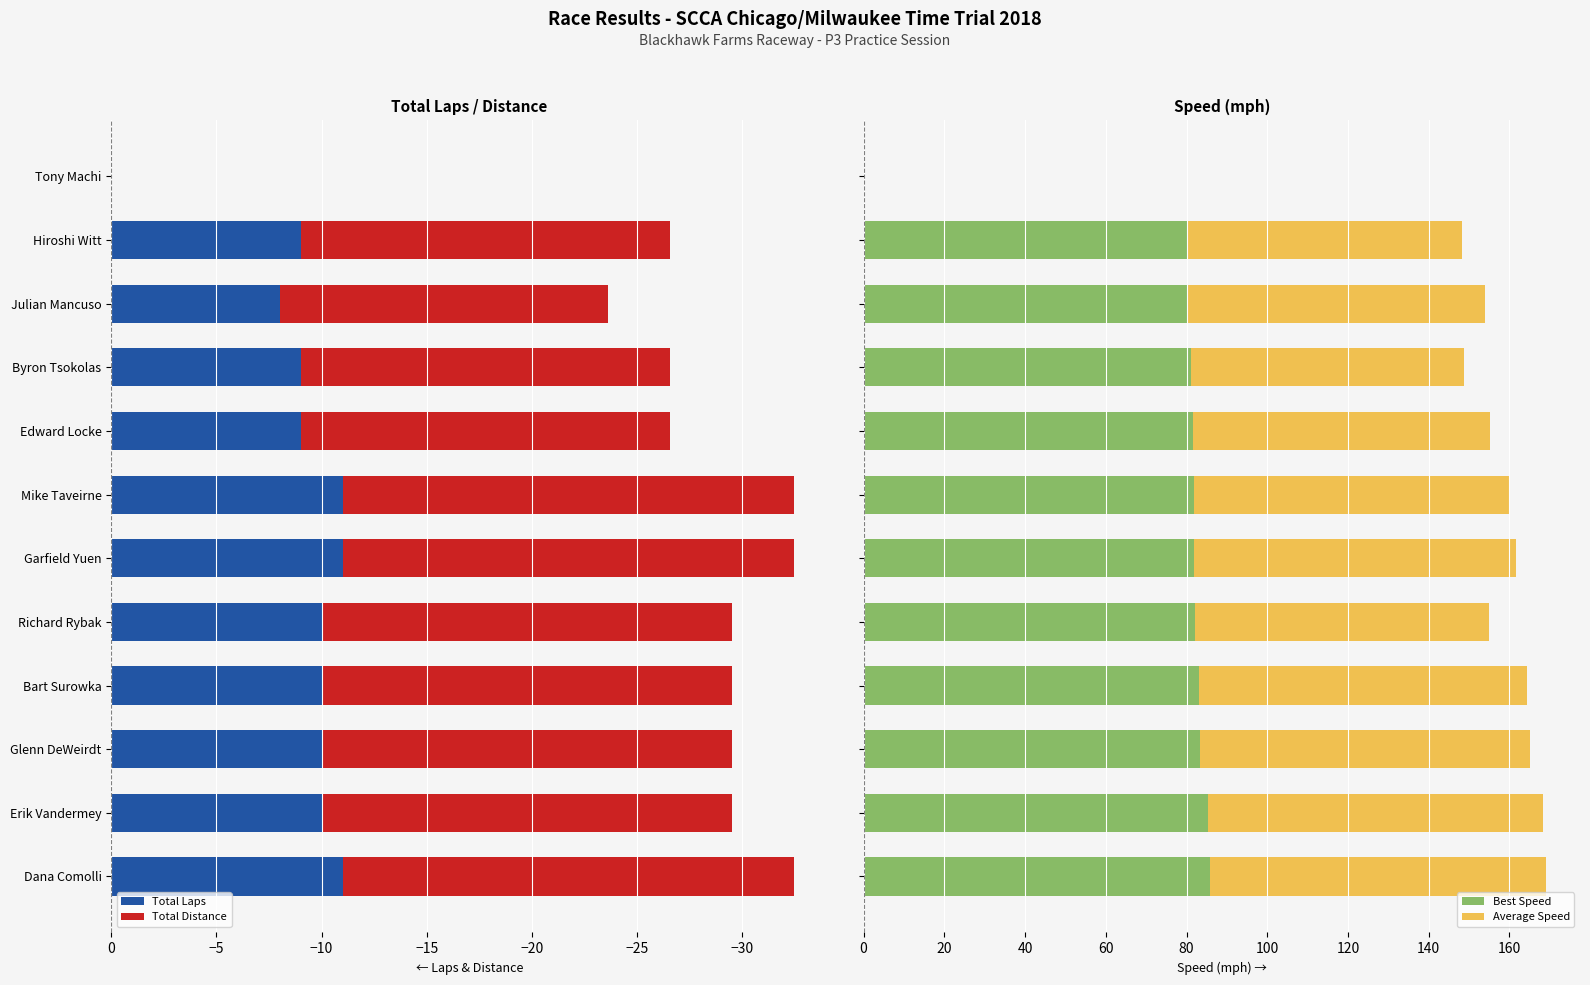

What is the maximum value for Best Speed?

85.9